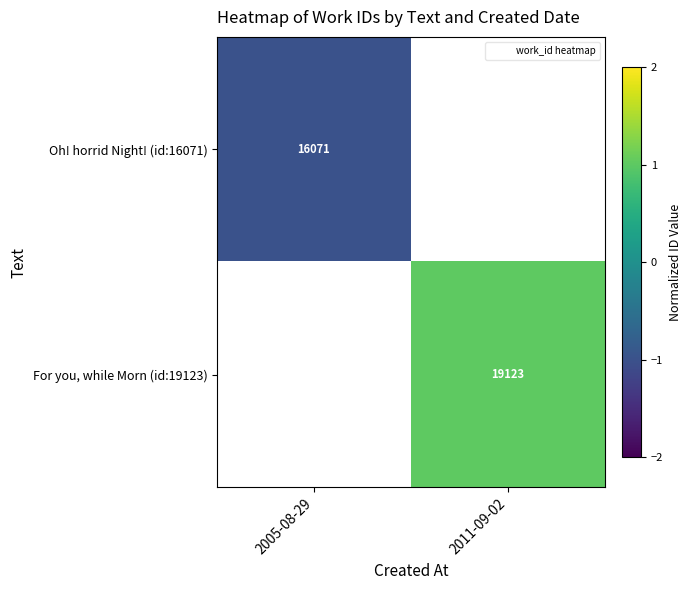

What is the maximum value for Oh! horrid Night! (id:16071)?

-1.0